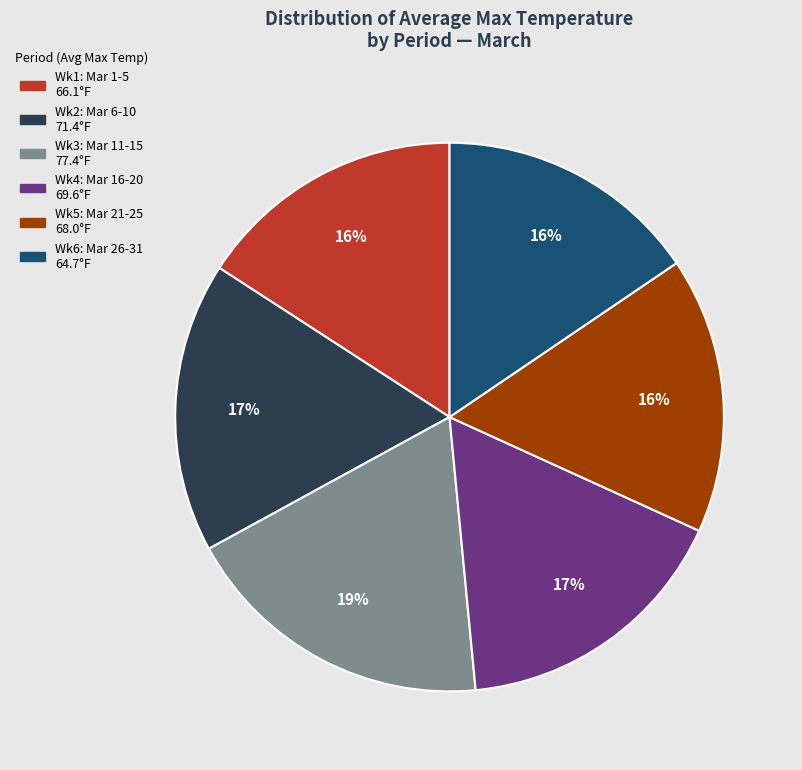

Is there any slice that represents more than half of the pie?

No